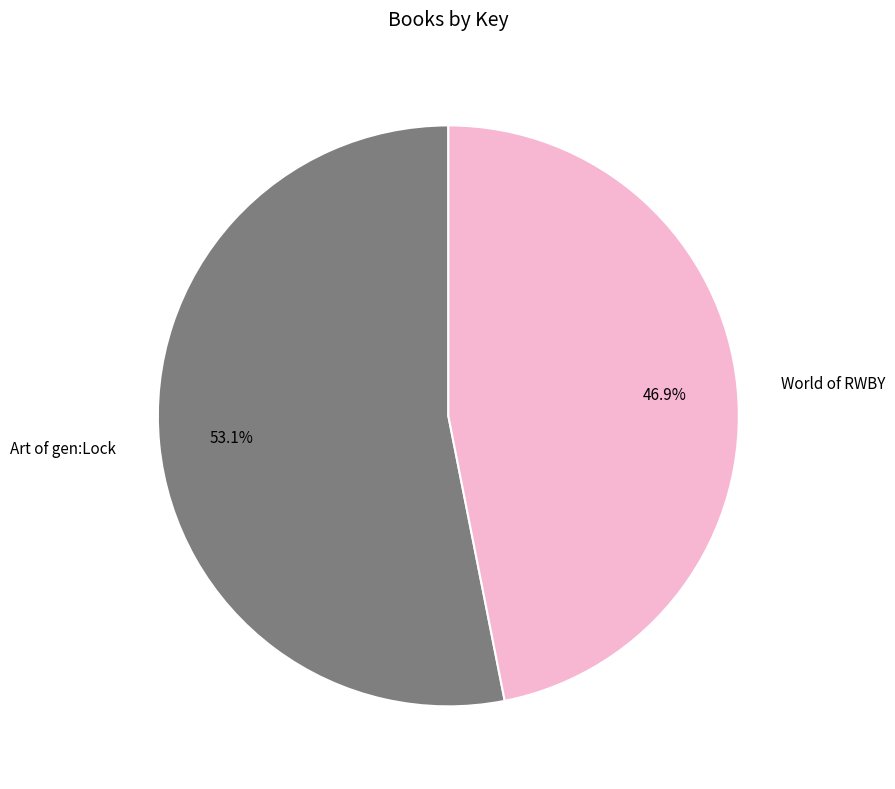

What is the majority slice?

Art of gen:Lock